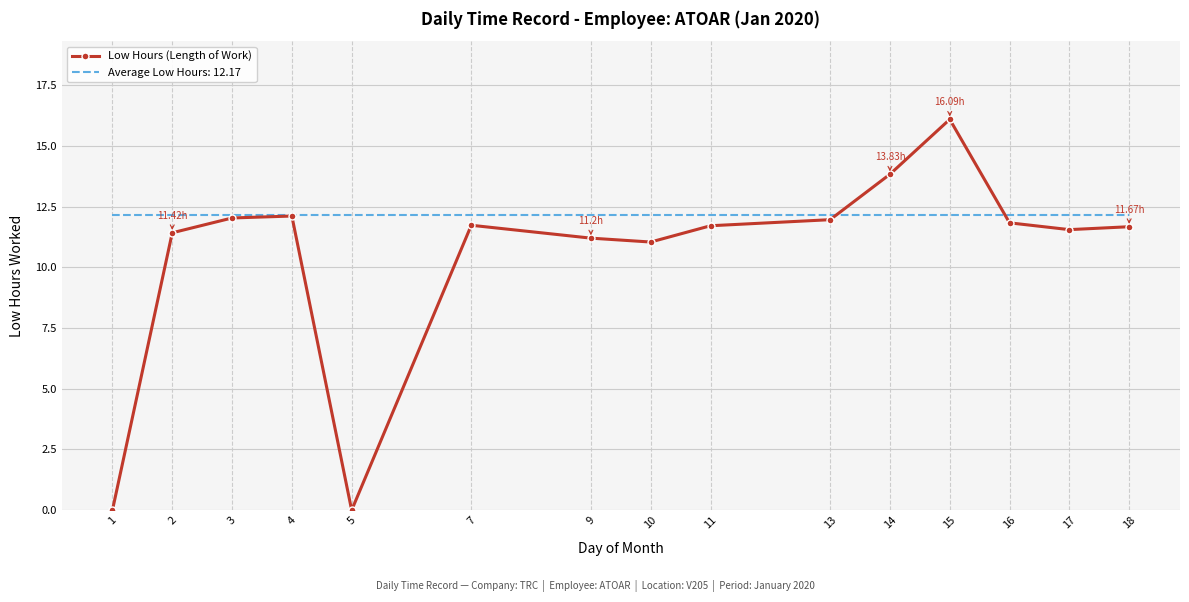

Which series has the largest total across all categories?

Average Low Hours: 12.17